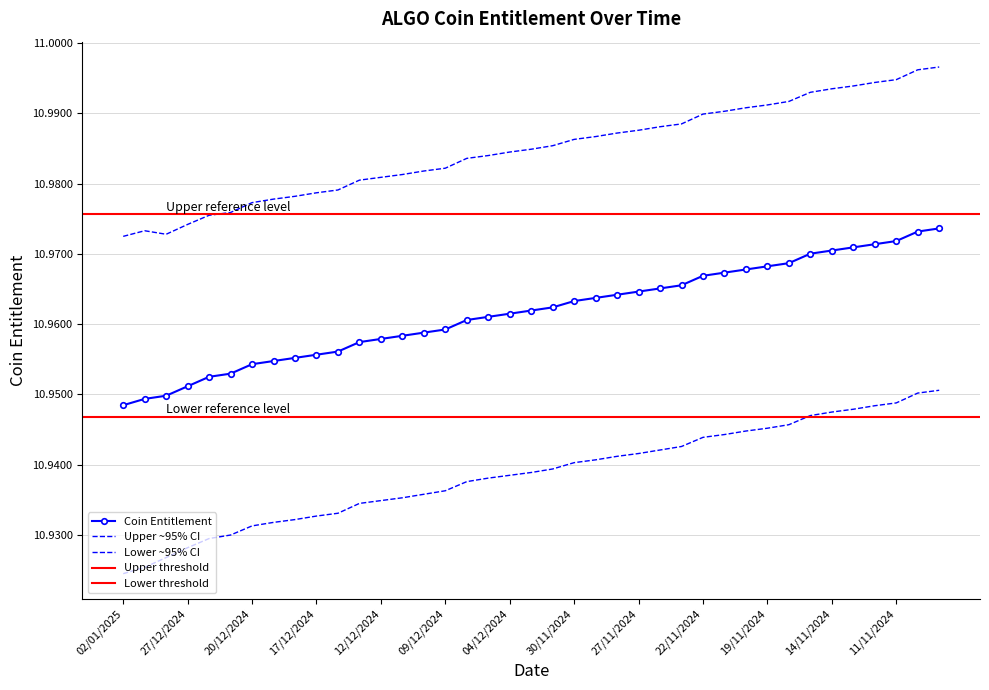

What is the value of the Coin Entitlement Lower point at the 11th from the left?

10.9